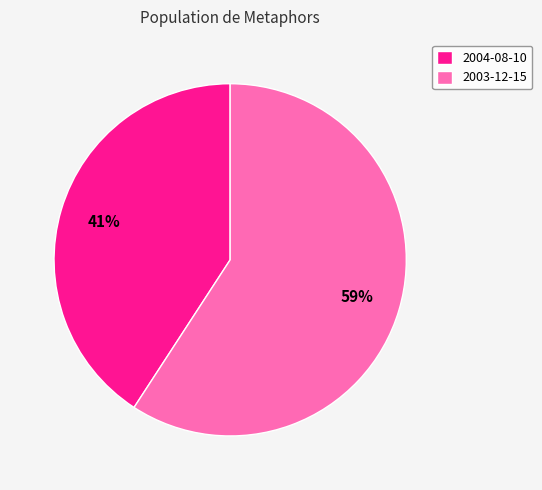

Does 2004-08-10 represent more than half of the total?

No